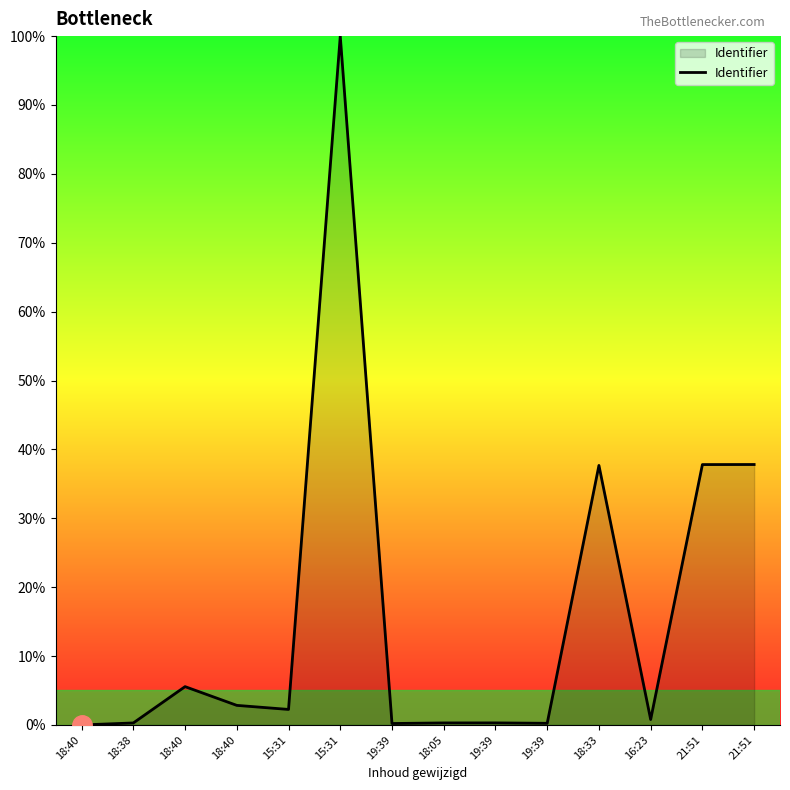

Reading left to right, extract all data points from this chart.

0.0	0.3	5.6	2.8	2.3	100.0	0.2	0.3	0.3	0.2	37.7	0.8	37.8	37.8